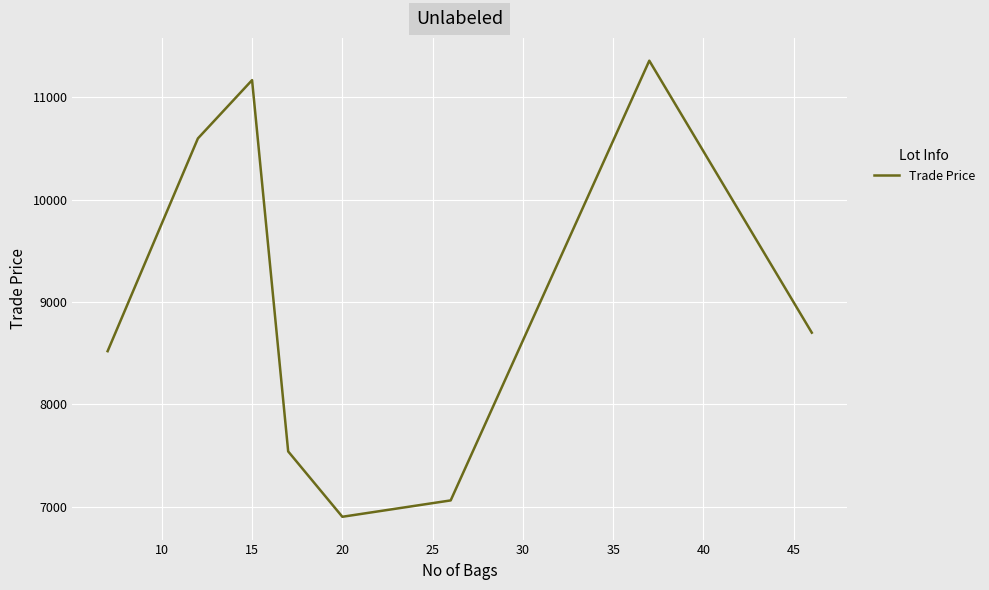

What is the greatest value displayed?

11359